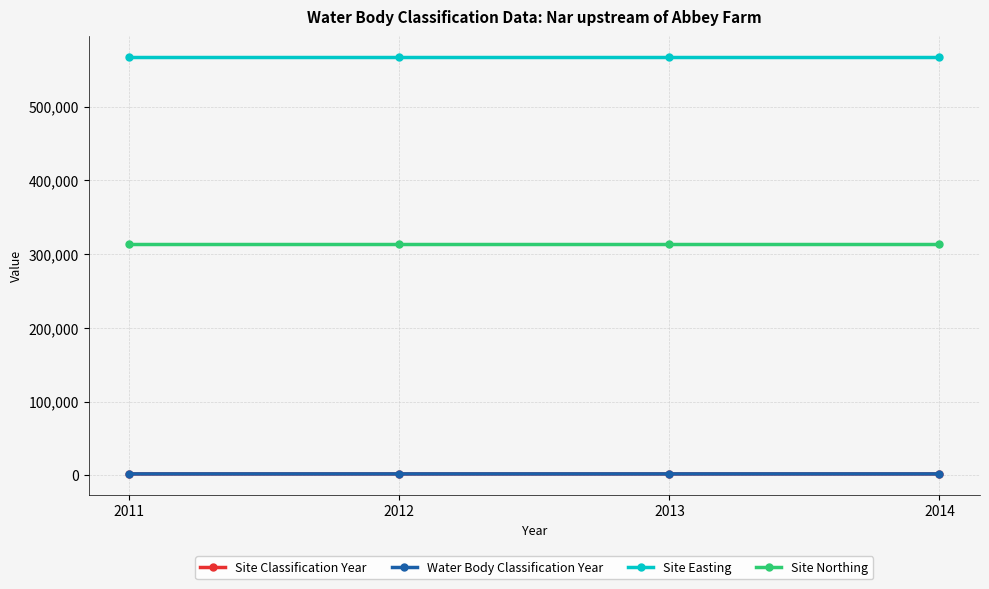

Reading left to right, extract all data points from this chart.

Site Classification Year: 2011=2011	2012=2012	2013=2013	2014=2014
Water Body Classification Year: 2011=2011	2012=2012	2013=2013	2014=2014
Site Easting: 2011=567090	2012=567090	2013=567090	2014=567090
Site Northing: 2011=313498	2012=313498	2013=313498	2014=313498